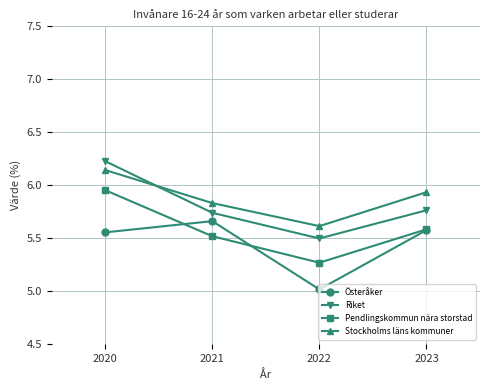

True or false: Österåker has a value of 4.0 at 2021.

False